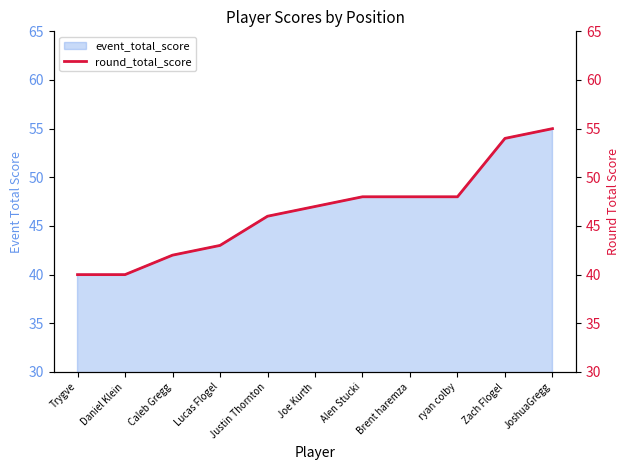

True or false: there are more than 2 points higher than both neighbors.

False